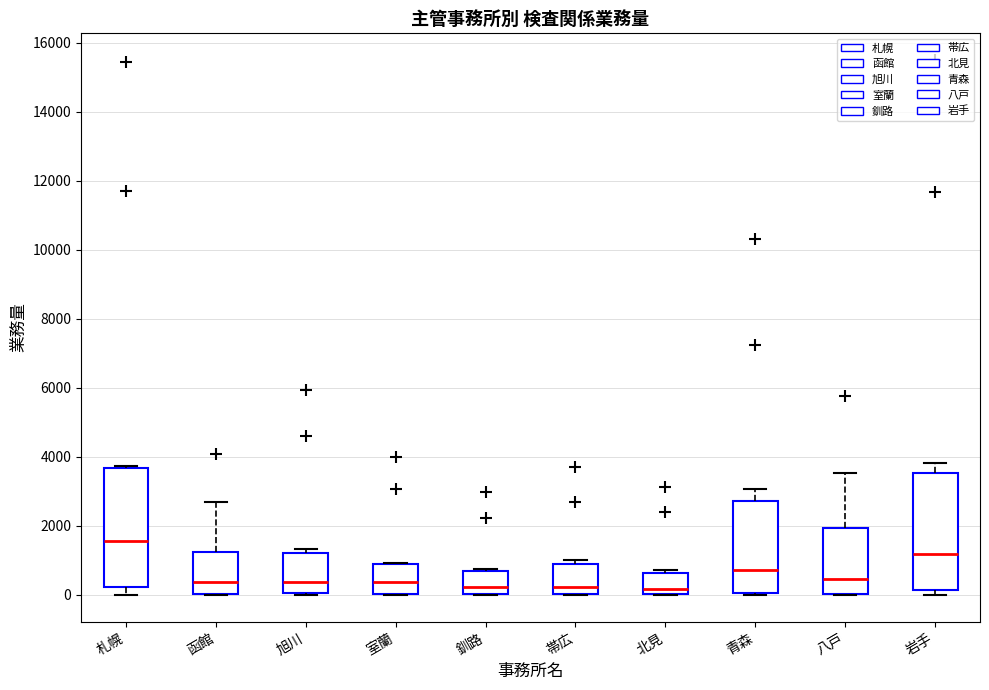

Which box's median line is the highest?

札幌